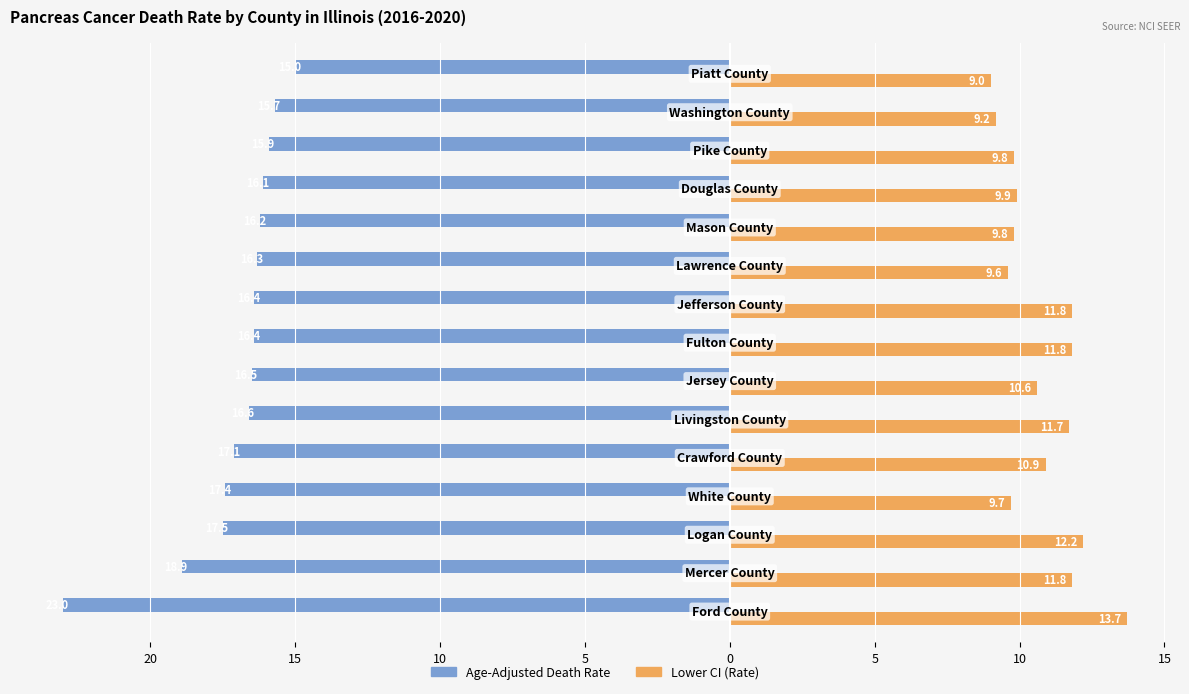

What are all the series names shown in the legend?

Age-Adjusted Death Rate, Lower CI (Rate)